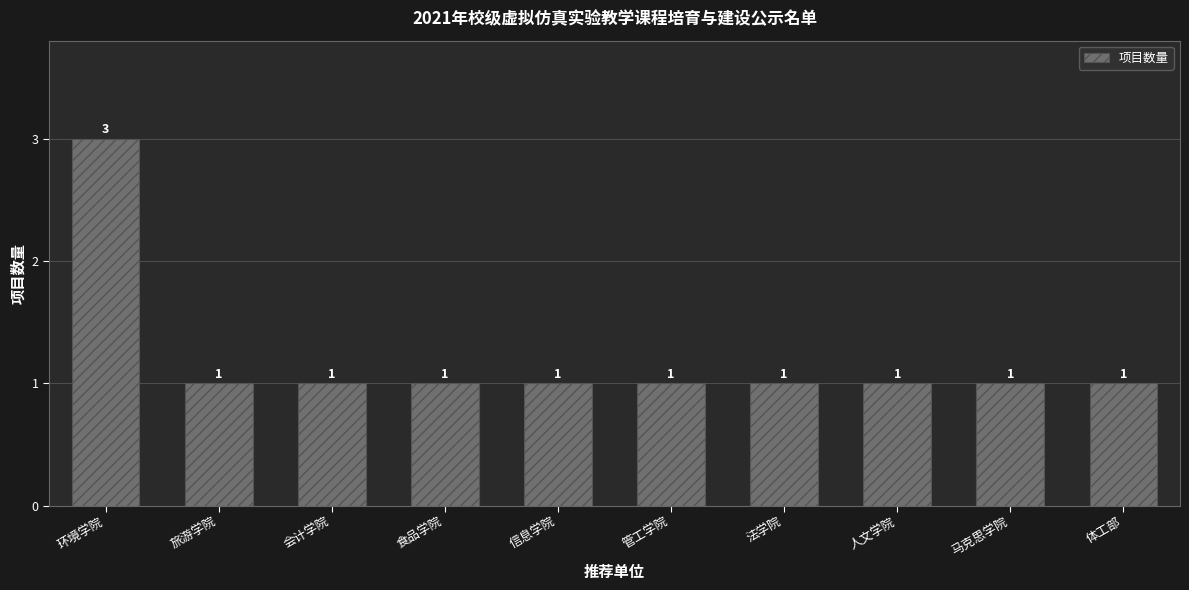

What is the sum of all values?

12